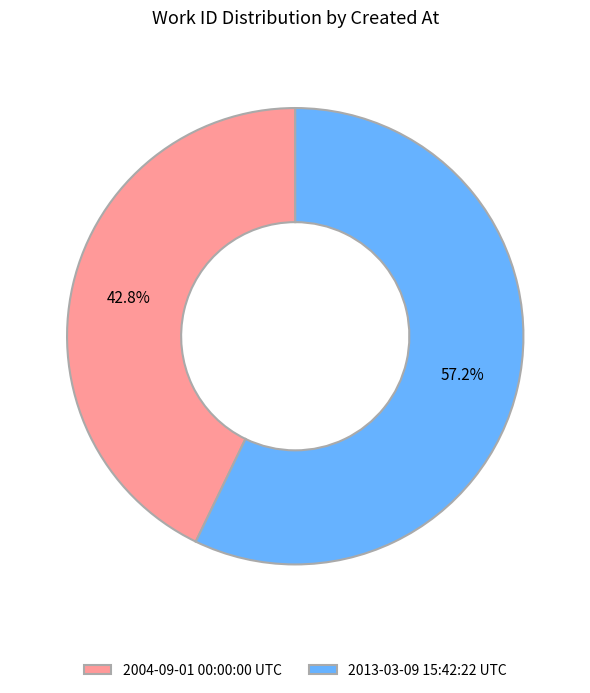

Is it true that 2004-09-01 00:00:00 UTC is 43% of the pie?

True